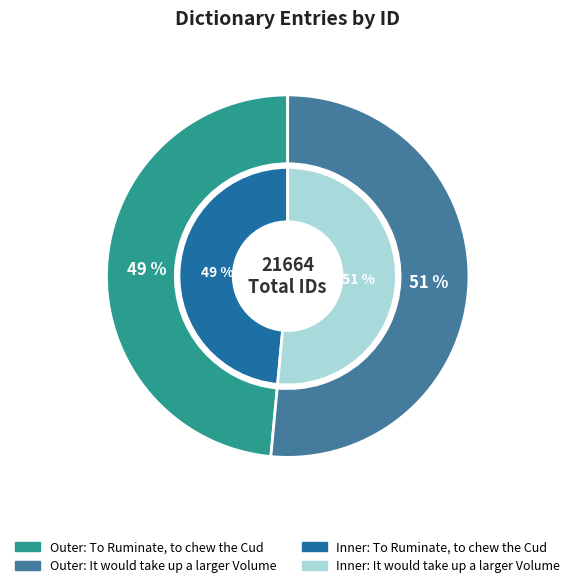

The To Ruminate, to chew the Cud slice represents 34% of the pie. True or false?

False